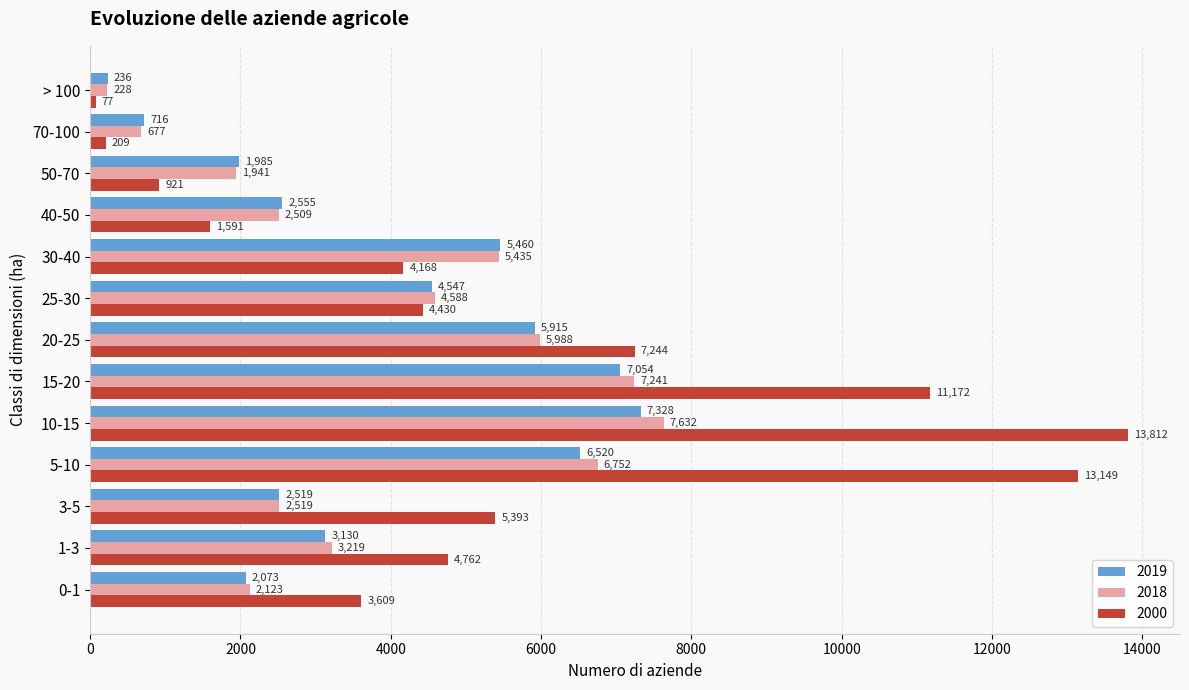

What is the total value across all series at > 100?

541